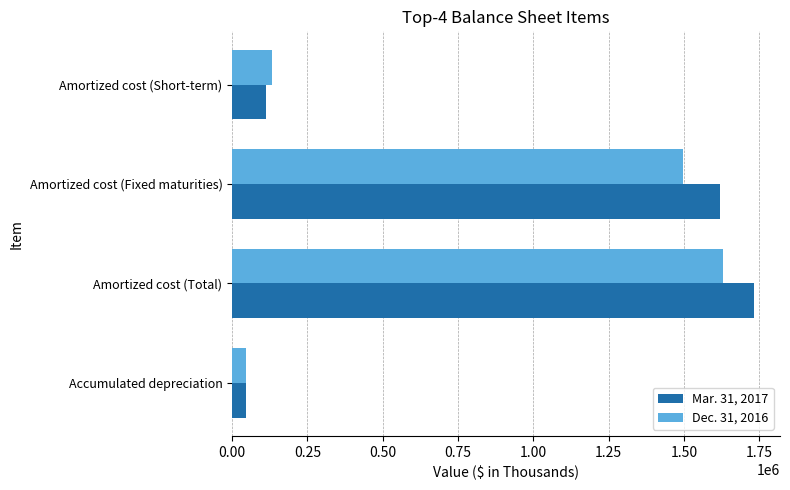

Count the number of data series in this chart.

2